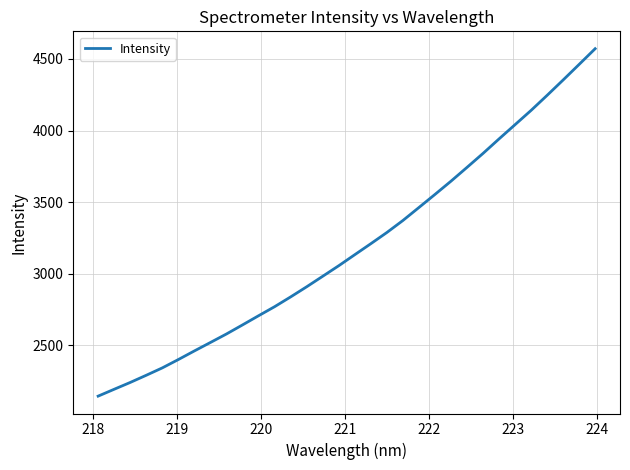

What is the smallest value displayed?

2146.5